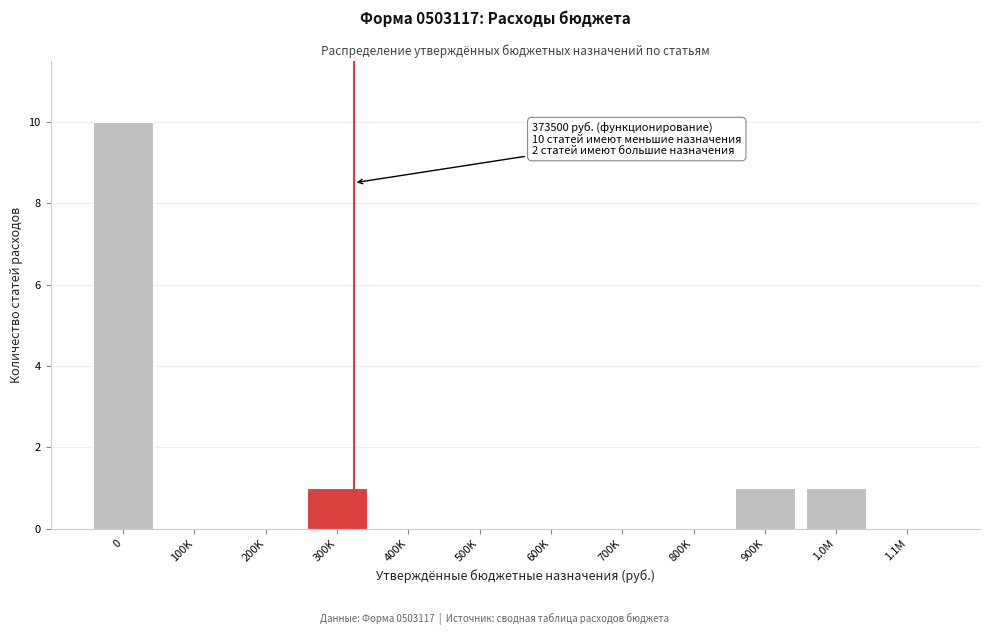

Reading right to left, extract all data points from this chart.

1.1M=0	1.0M=1	900K=1	800K=0	700K=0	600K=0	500K=0	400K=0	300K=1	200K=0	100K=0	0=10